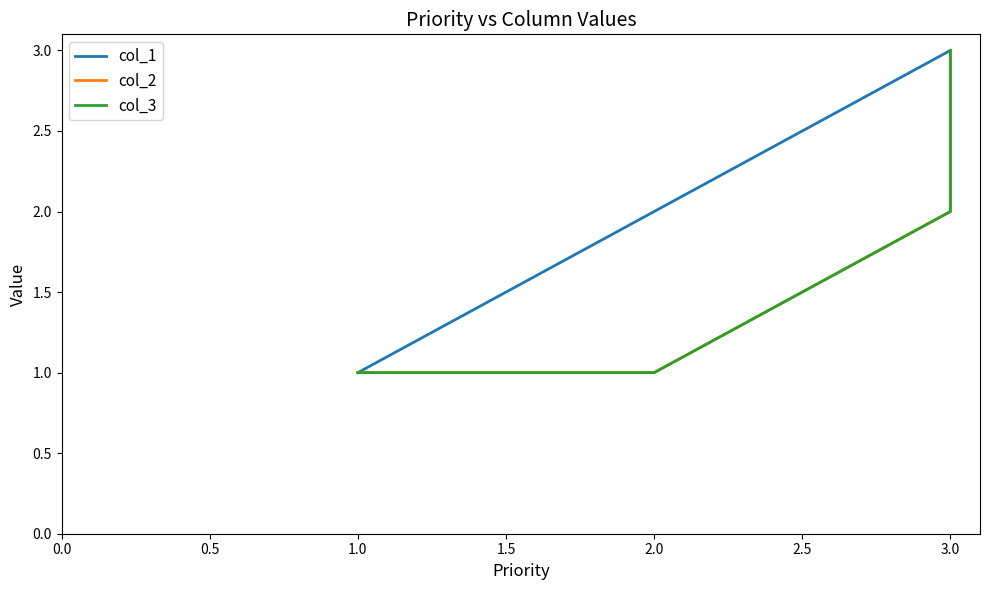

What is the difference between the maximum and minimum values in the col_1 series?

2